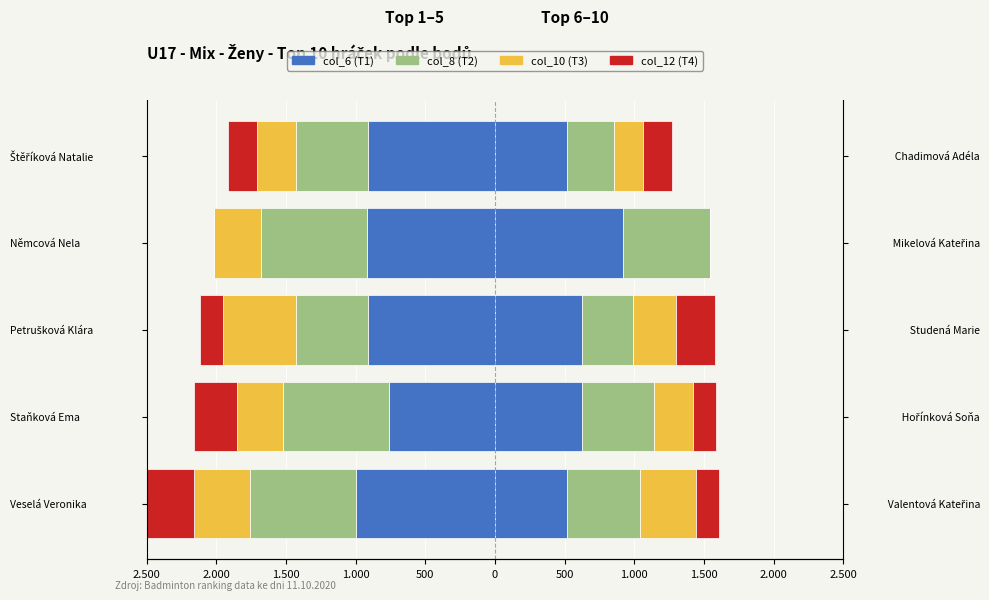

What is the minimum value shown in the chart?

-1000